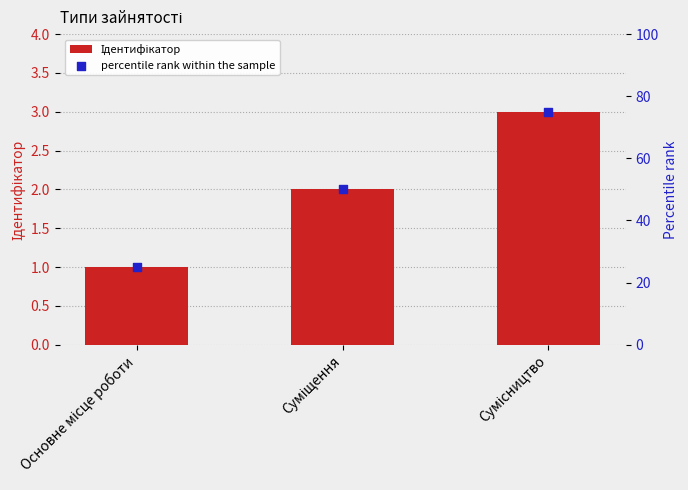

What are all the series names shown in the legend?

Ідентифікатор, percentile rank within the sample